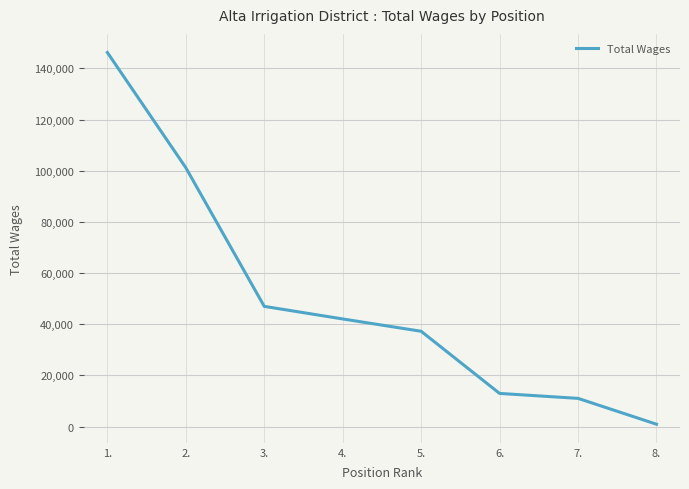

True or false: there are more than 2 points higher than both neighbors.

False